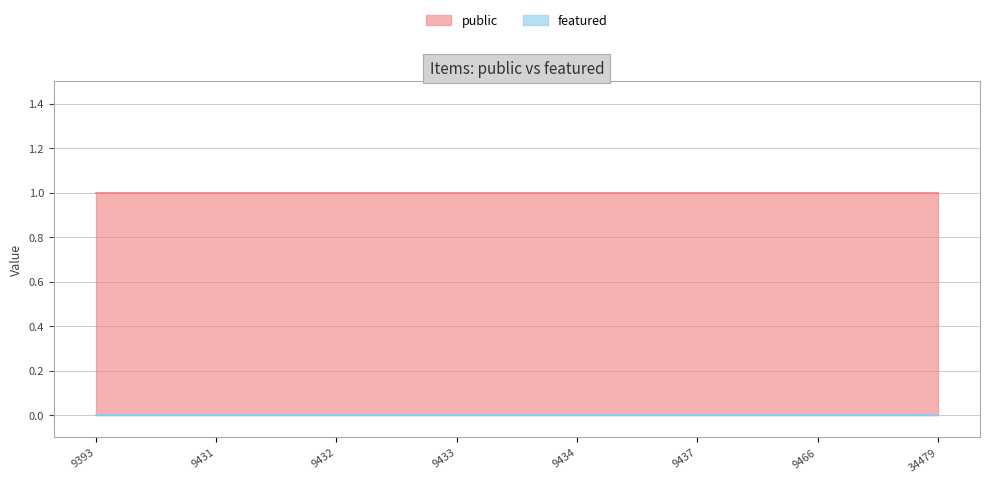

Which category has the lowest value in the public series?

9393